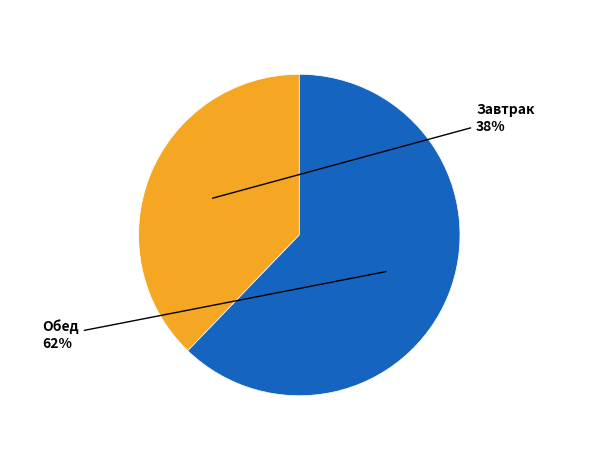

To the nearest percent, what is the average slice percentage?

50%